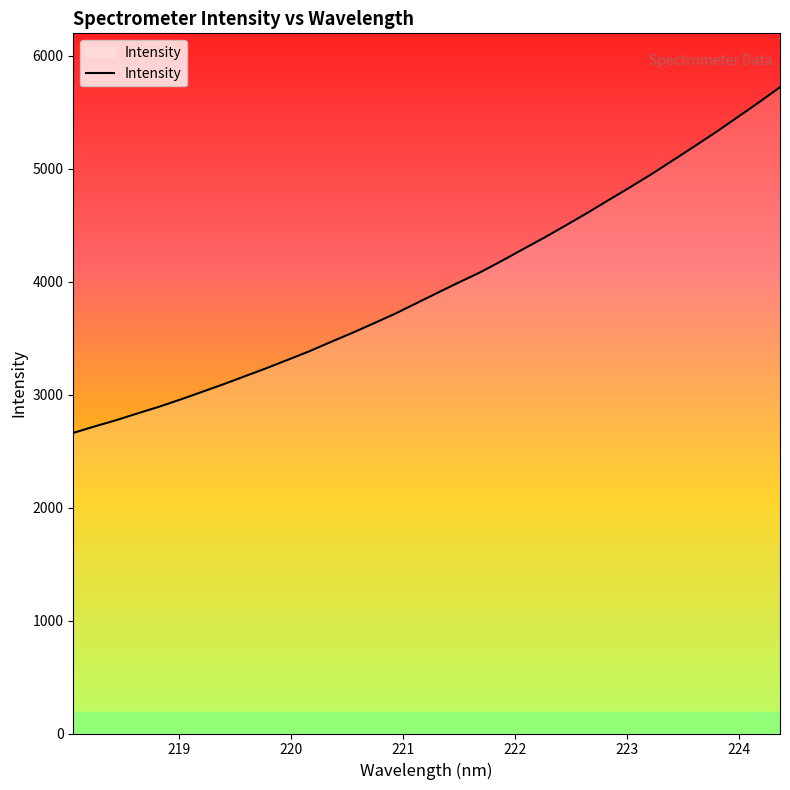

Reading left to right, transcribe all the data shown in this chart.

2661.8	2719.2	2774.3	2834.6	2893.5	2957.3	3024.5	3092.2	3163.2	3233.9	3308.6	3383.7	3465.7	3546.1	3630.2	3715.8	3809.0	3902.8	3994.8	4084.5	4185.4	4289.6	4392.4	4500.6	4610.4	4724.7	4837.8	4953.9	5076.1	5199.2	5324.4	5455.3	5586.8	5723.0